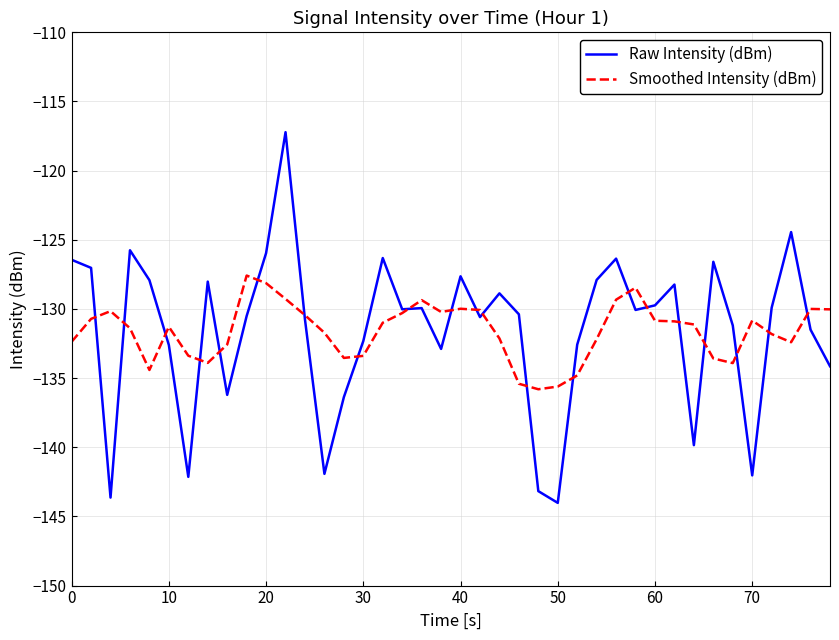

What is the greatest value displayed?

-117.2